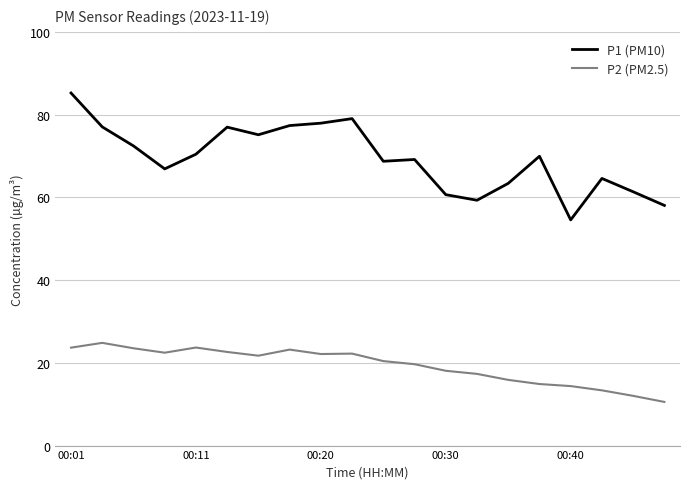

What is the difference between the maximum and minimum values in the P2 (PM2.5) series?

14.3